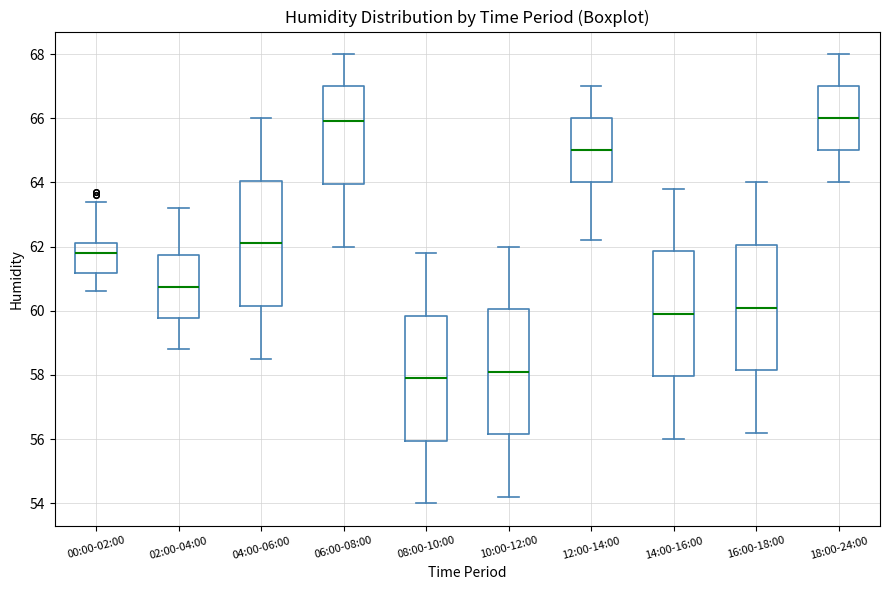

Reading left to right, transcribe this box plot: for each box, give where its median line is, the range the box spans, and where its two whiskers end, as read against the y-axis. The values are not printed on the chart, so give them approximately, as read against the axis.

00:00-02:00: median 61.8, box 61.2 to 62.2, whiskers 60.6 to 63.4
02:00-04:00: median 60.8, box 59.8 to 61.8, whiskers 58.8 to 63.2
04:00-06:00: median 62.2, box 60.2 to 64.0, whiskers 58.6 to 66.0
06:00-08:00: median 66.0, box 64.0 to 67.0, whiskers 62.0 to 68.0
08:00-10:00: median 58.0, box 56.0 to 59.8, whiskers 54.0 to 61.8
10:00-12:00: median 58.2, box 56.2 to 60.0, whiskers 54.2 to 62.0
12:00-14:00: median 65.0, box 64.0 to 66.0, whiskers 62.2 to 67.0
14:00-16:00: median 60.0, box 58.0 to 61.8, whiskers 56.0 to 63.8
16:00-18:00: median 60.2, box 58.2 to 62.0, whiskers 56.2 to 64.0
18:00-24:00: median 66.0, box 65.0 to 67.0, whiskers 64.0 to 68.0